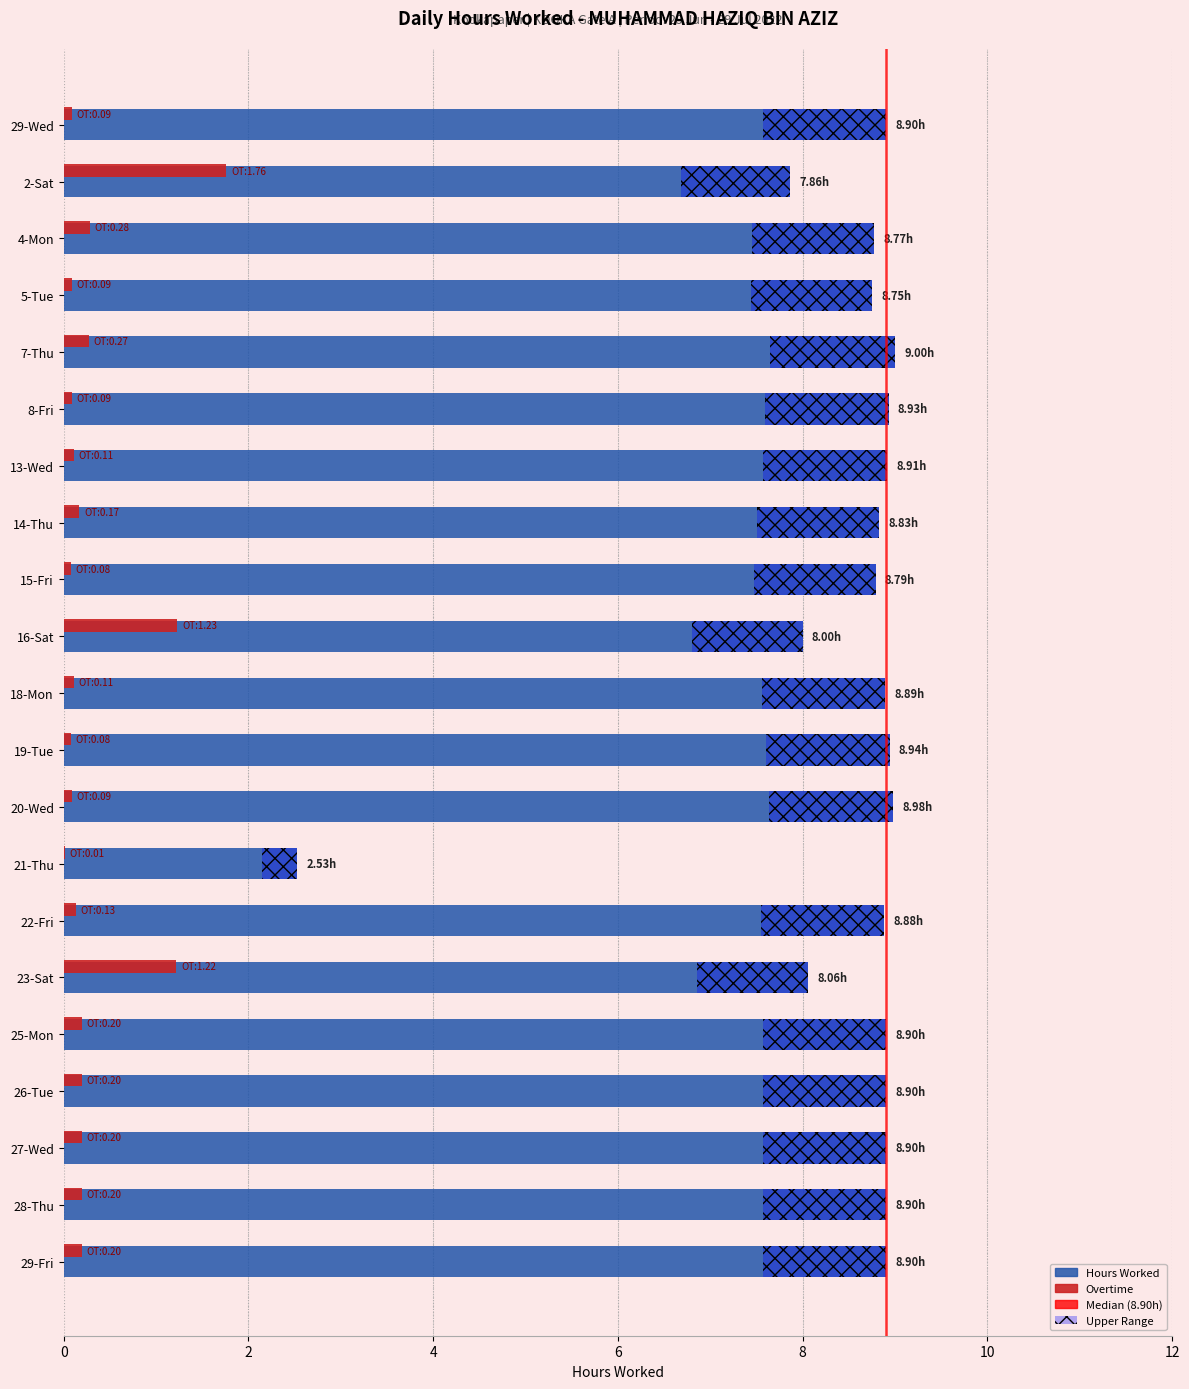

What is the sum of all Overtime values?

6.8